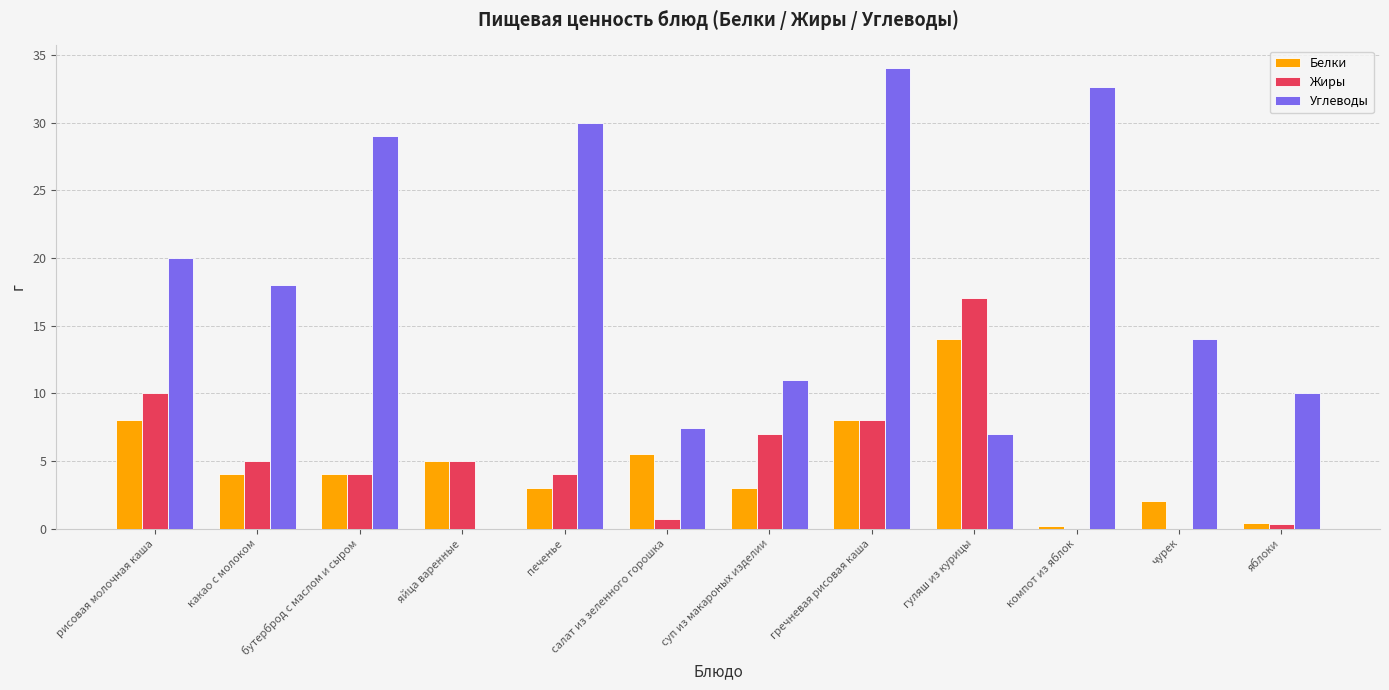

What is the total value across all series at бутерброд с маслом и сыром?

37.0